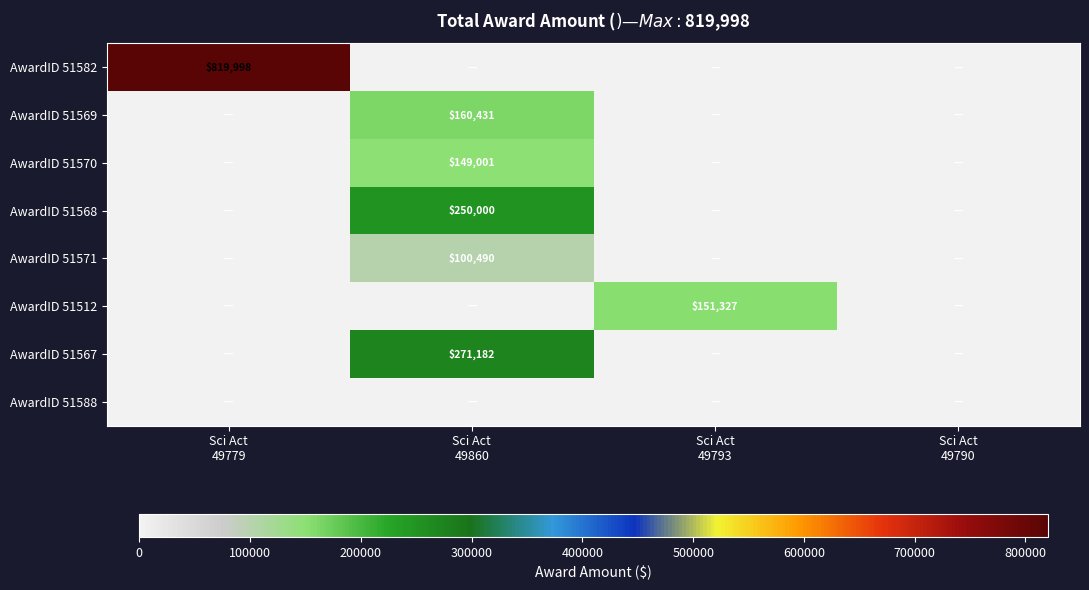

At Sci Act 49779, list the series in order from smallest to largest.

AwardID 51569, AwardID 51570, AwardID 51568, AwardID 51571, AwardID 51512, AwardID 51567, AwardID 51588, AwardID 51582